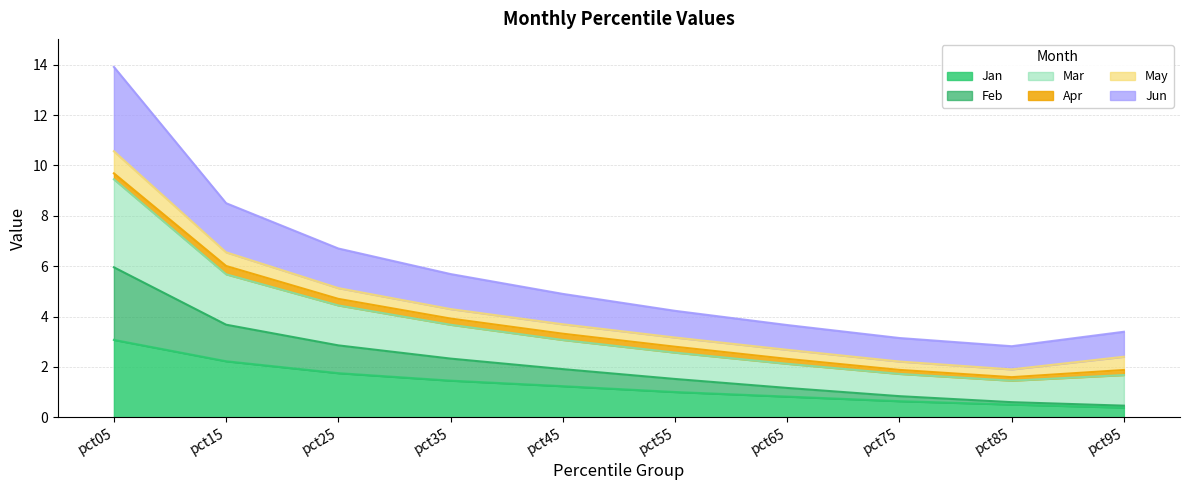

Between pct05 and pct35, which is larger?

pct05